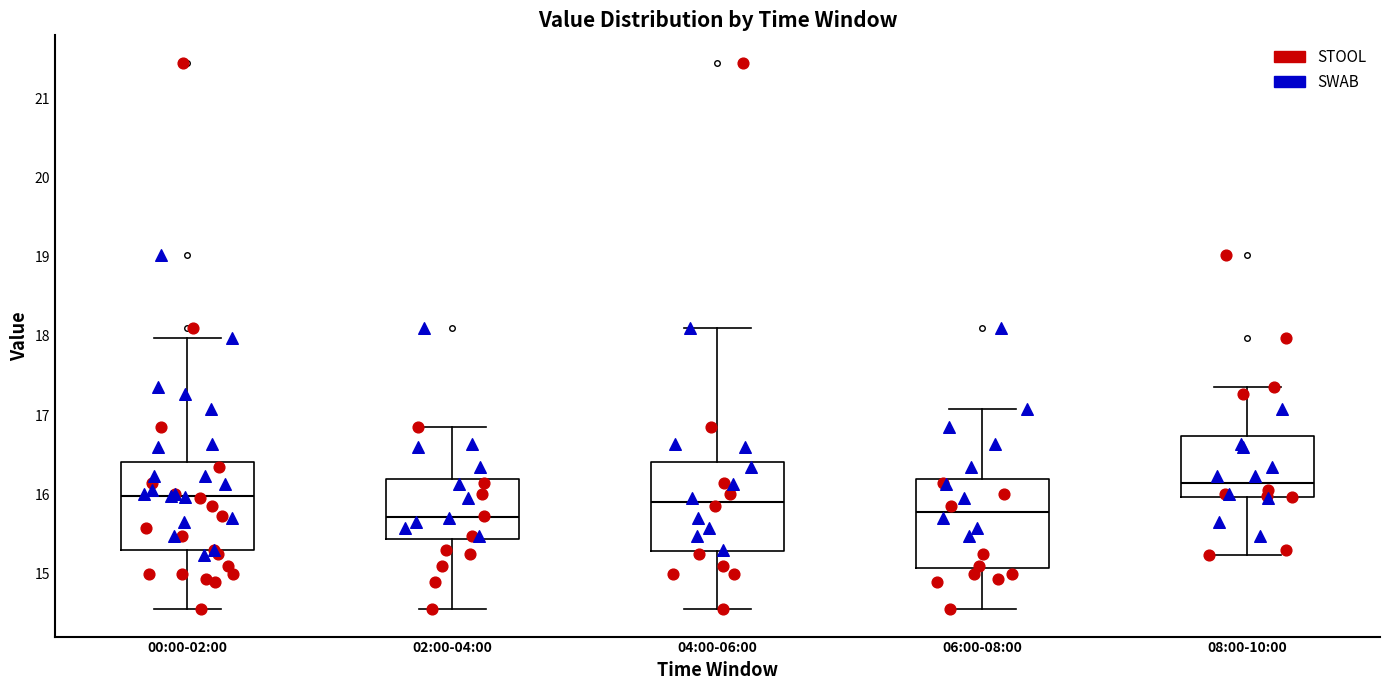

Where does the lower whisker of the box for 08:00-10:00 end on the y-axis? The values are not printed on the chart, so give them approximately, as read against the axis.

15.2